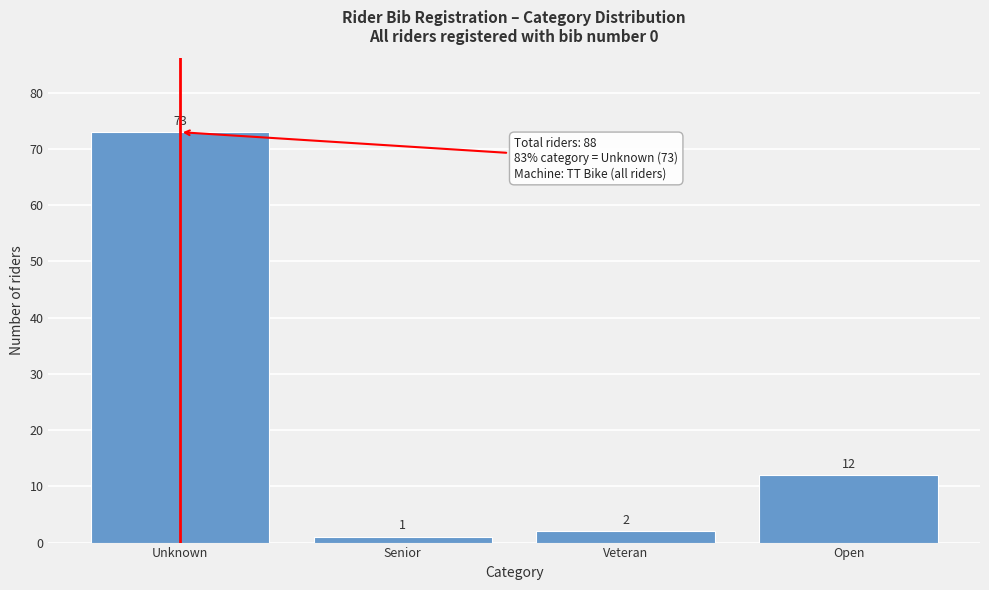

Reading left to right, transcribe all the data shown in this chart.

Unknown=73	Senior=1	Veteran=2	Open=12